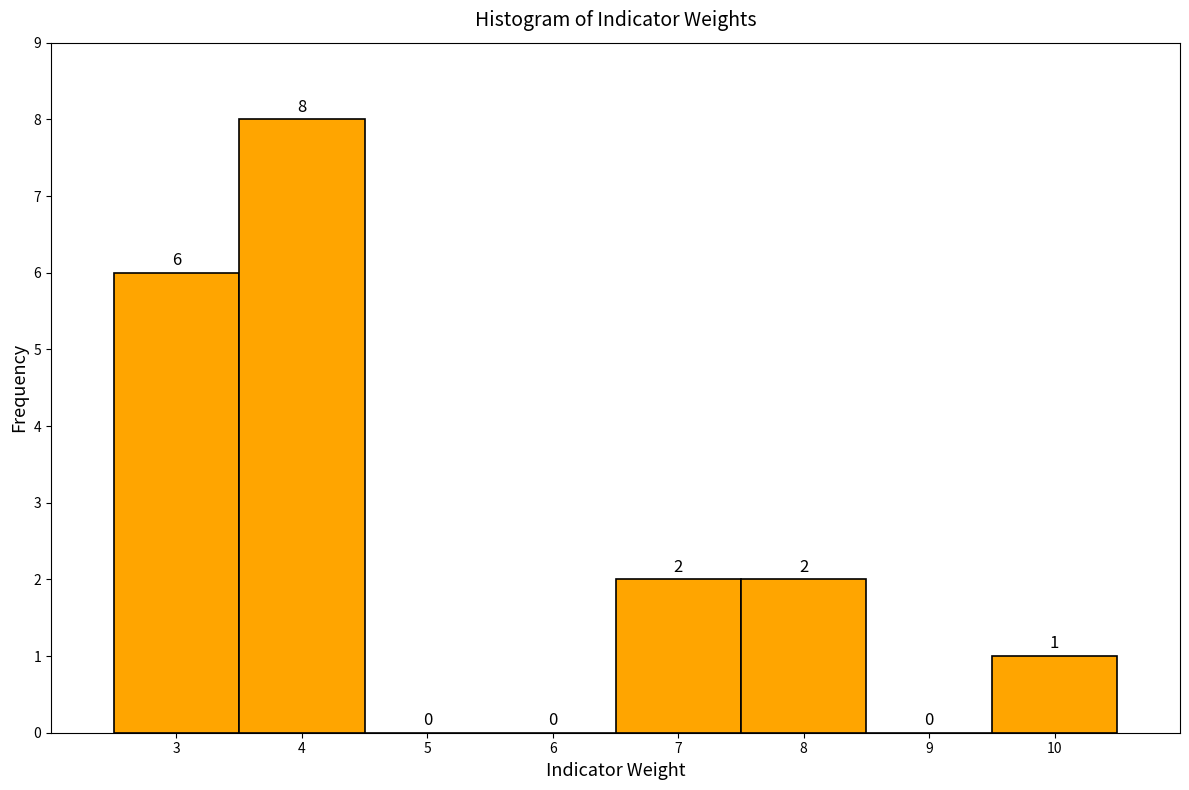

Reading left to right, transcribe this chart: for each bar, give the range it covers on the x-axis and its height.

2.5 to 3.5: 6
3.5 to 4.5: 8
4.5 to 5.5: 0
5.5 to 6.5: 0
6.5 to 7.5: 2
7.5 to 8.5: 2
8.5 to 9.5: 0
9.5 to 10.5: 1